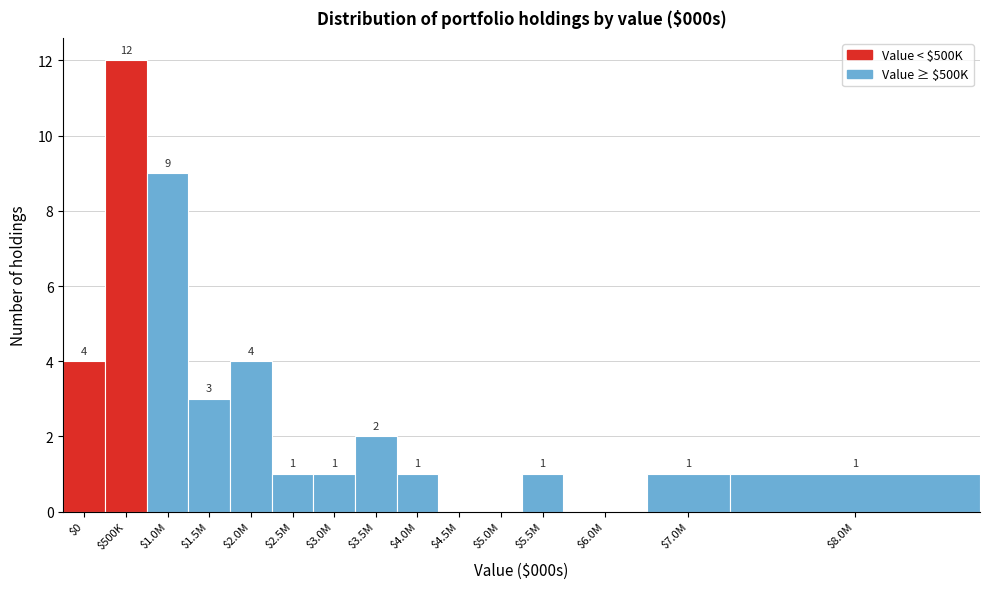

True or false: the data shows 0 at $5.0M.

True